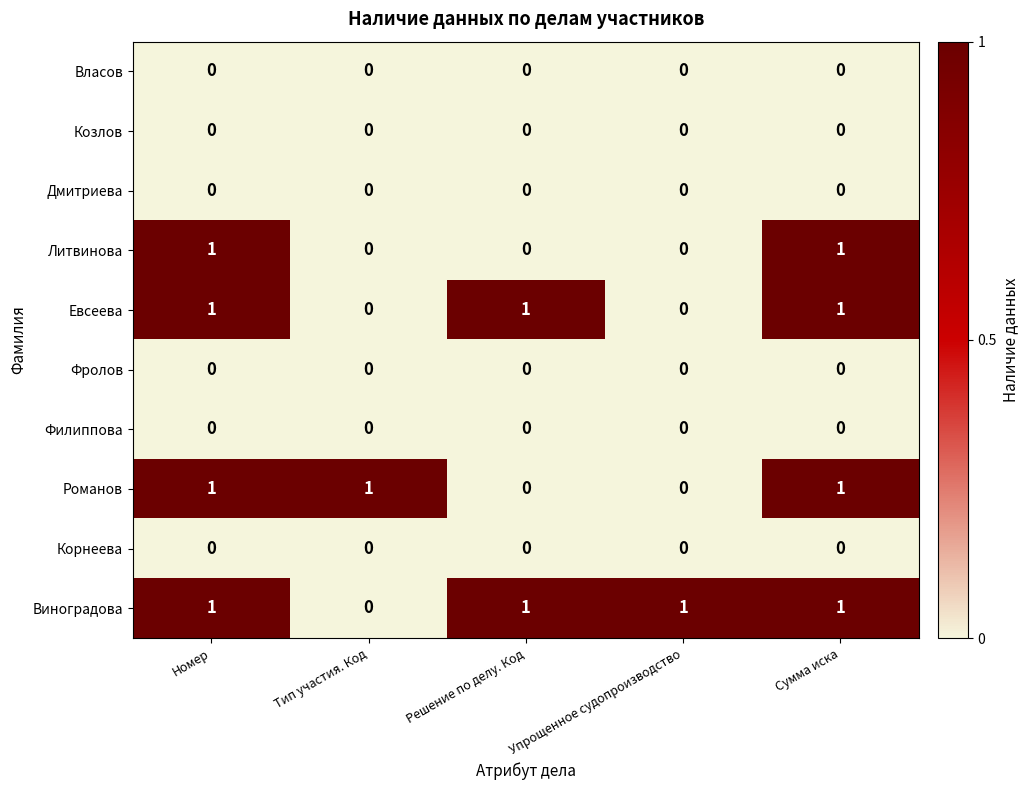

What is the sum of all Виноградова values?

4